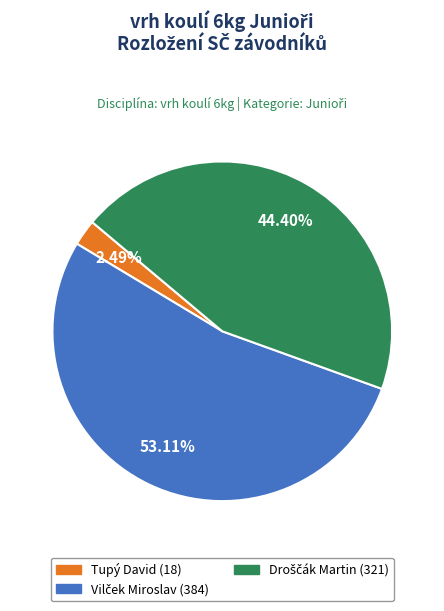

How many segments does this pie chart have?

3